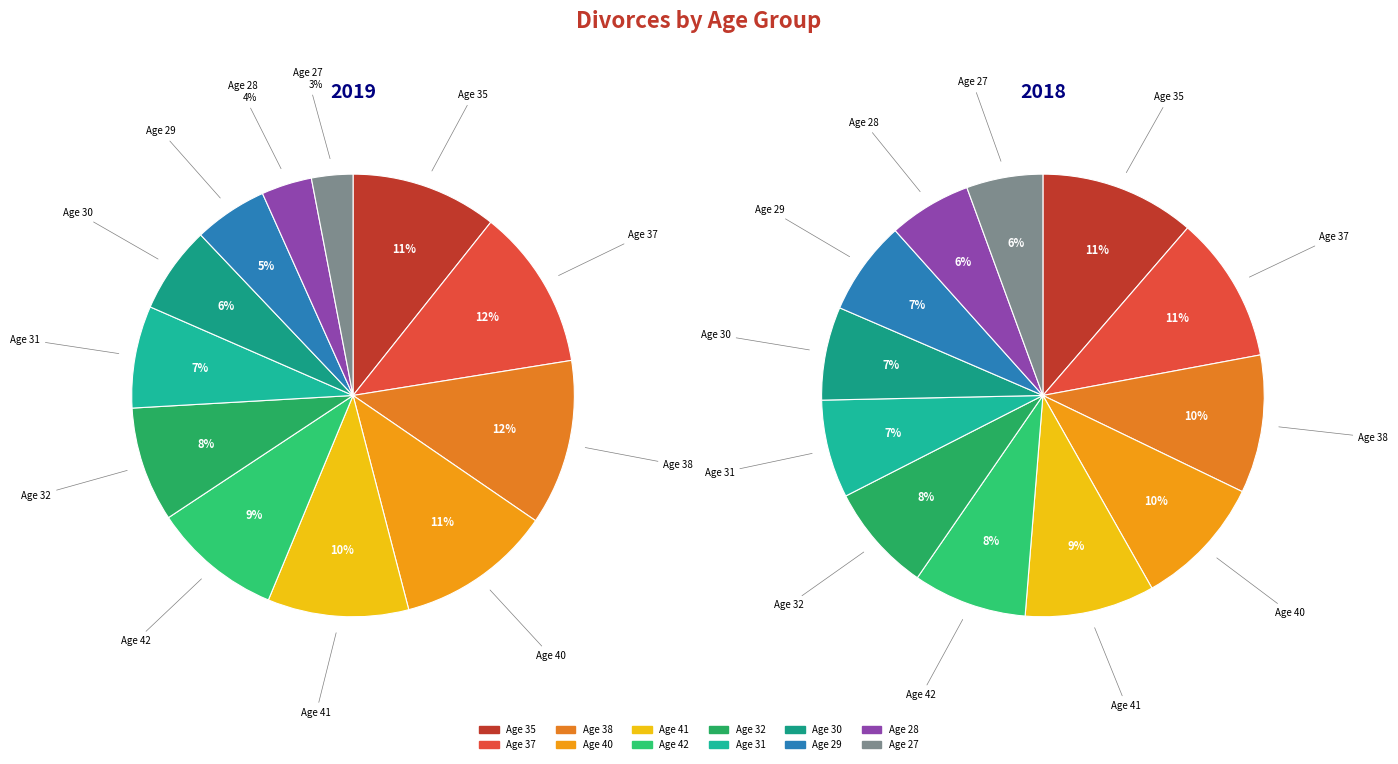

Rank the series at 35 from highest to lowest value.

values_2018, values_2019